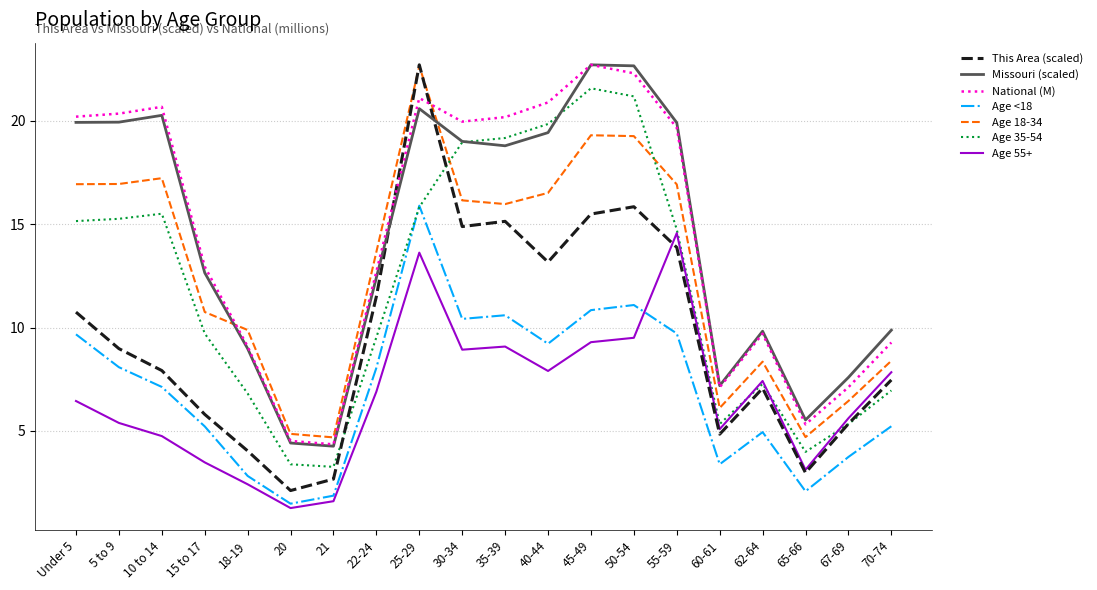

Is it true that National (M) equals 2.8 at 21?

False